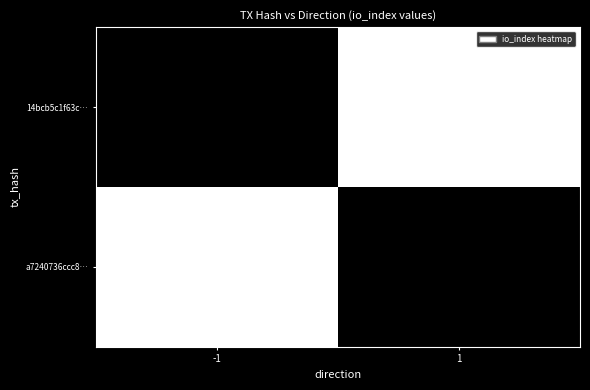

At how many categories does at least one series exceed 0?

2